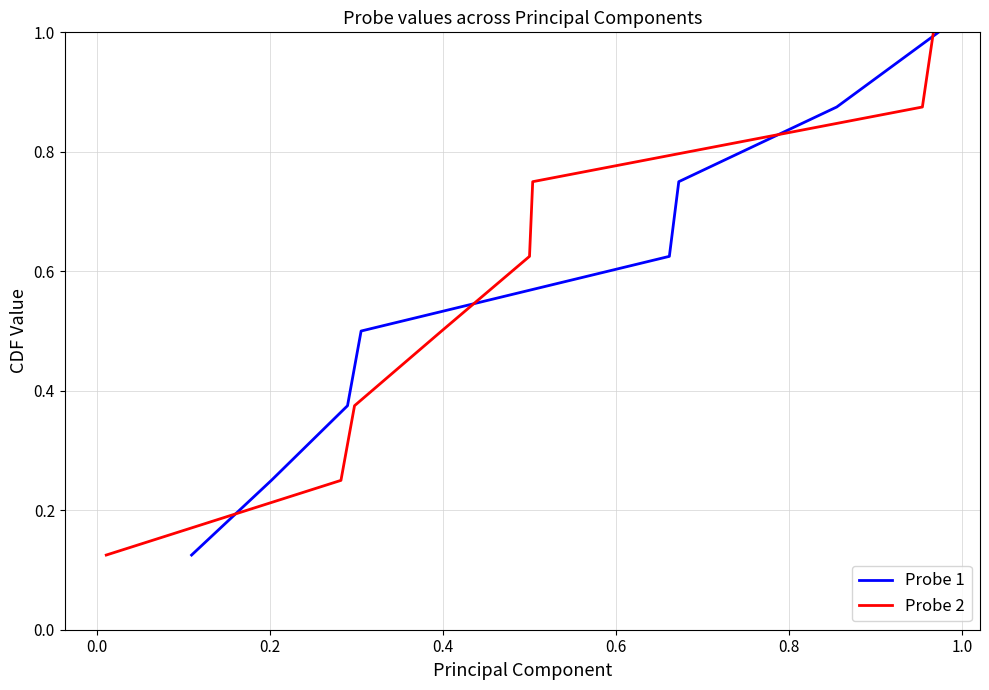

What is the average value of the Probe 2 series?

0.6